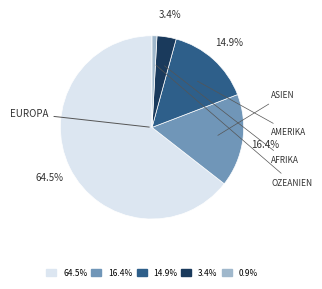

Is there any slice that represents more than half of the pie?

Yes